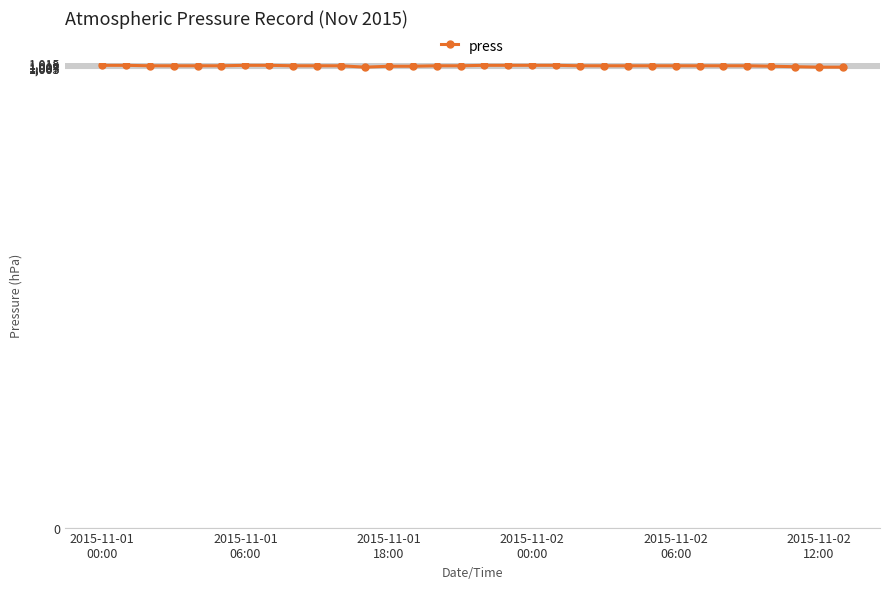

How many lines are shown in the chart?

1